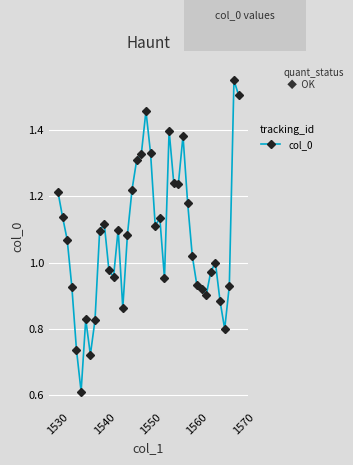

How many categories are shown in the chart?

40